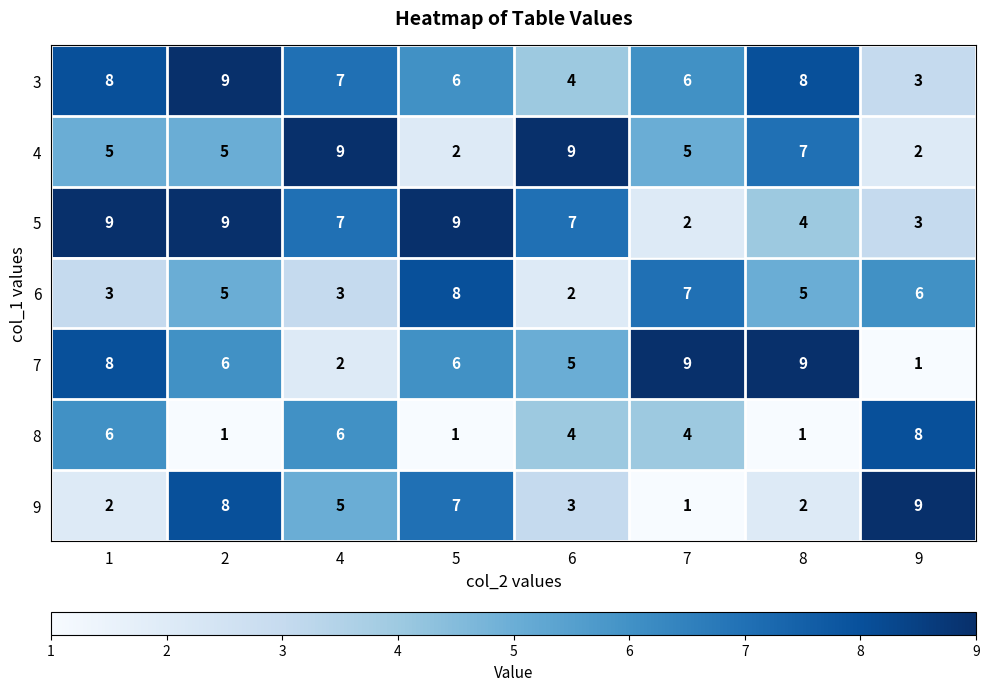

What is the difference between the second highest and minimum values in the 9 series?

7